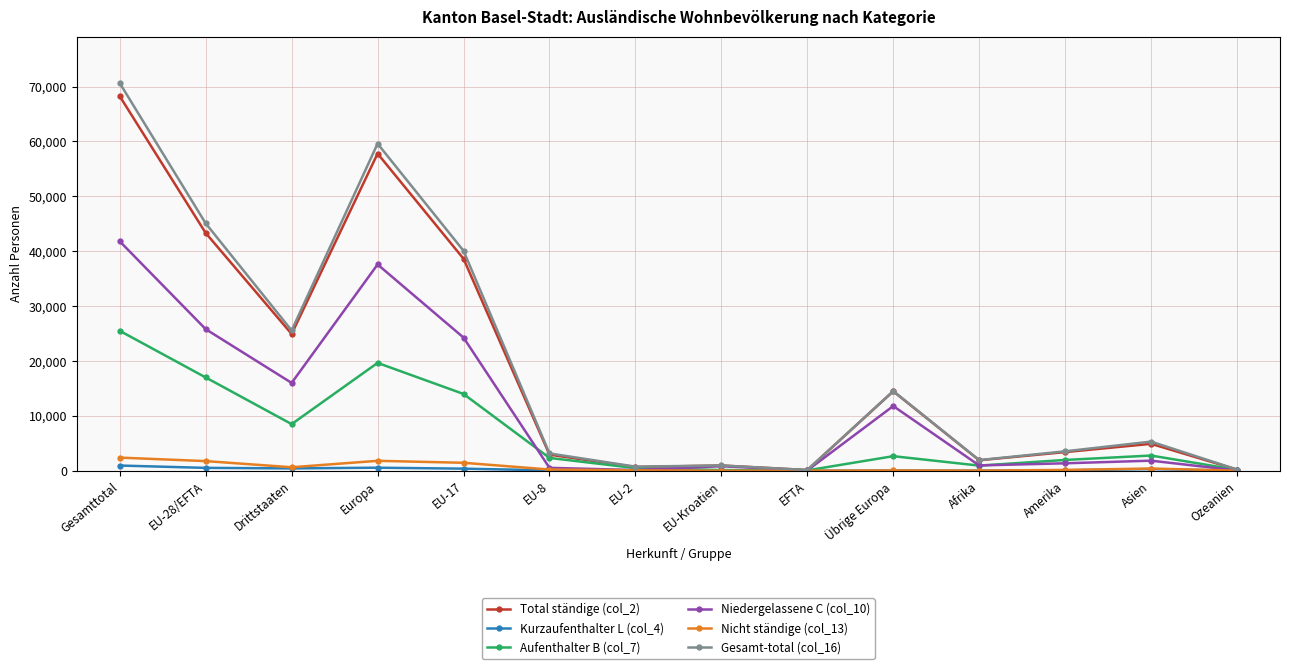

True or false: Gesamt-total (col_16) has more than 2 points higher than both neighbors.

True